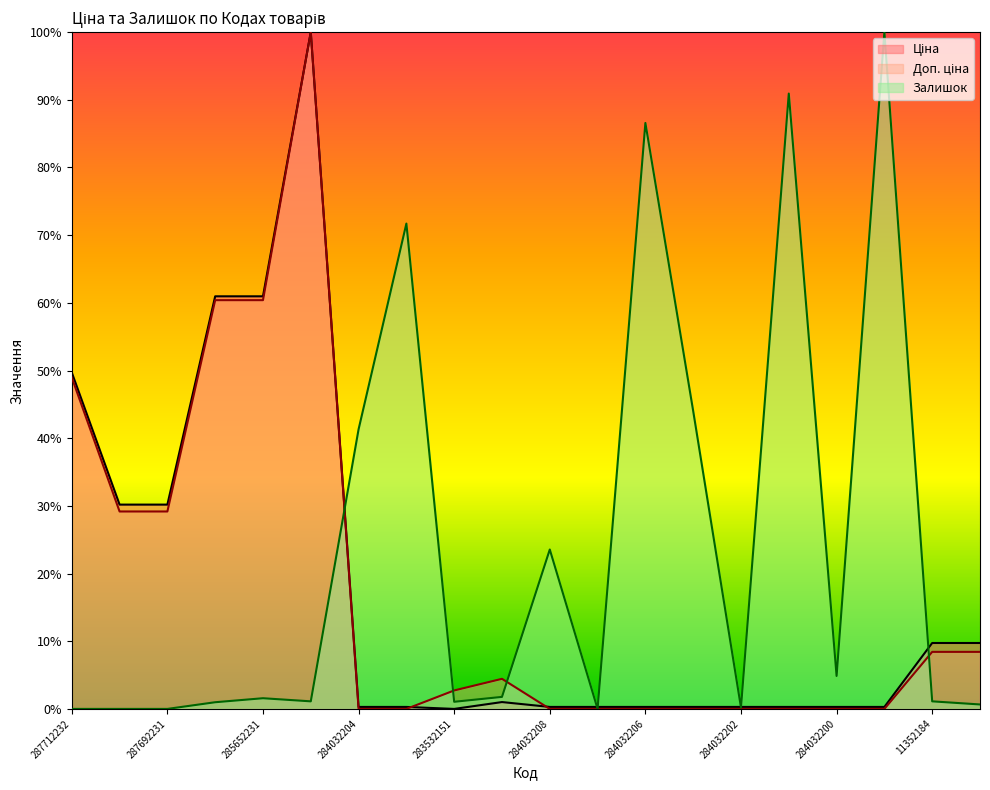

Which series has the largest total across all categories?

Залишок